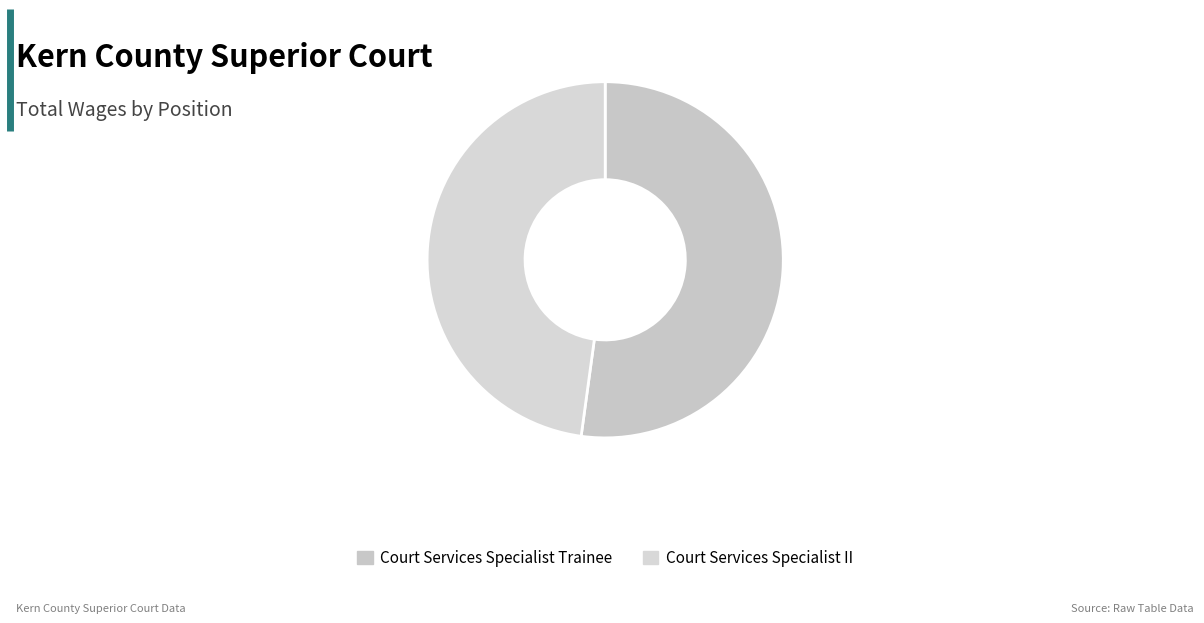

How many segments does this pie chart have?

2